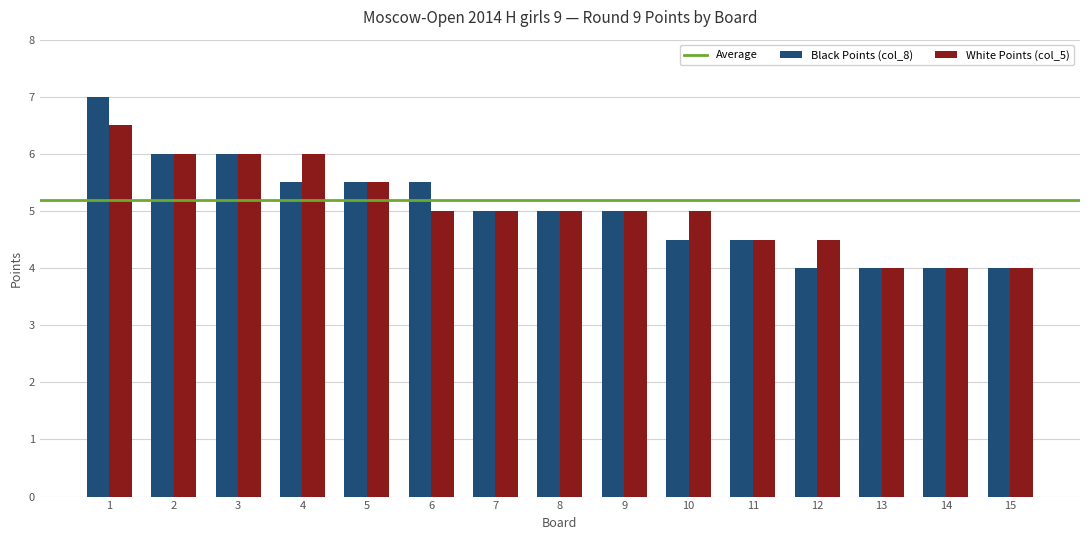

How many groups of bars are there?

15